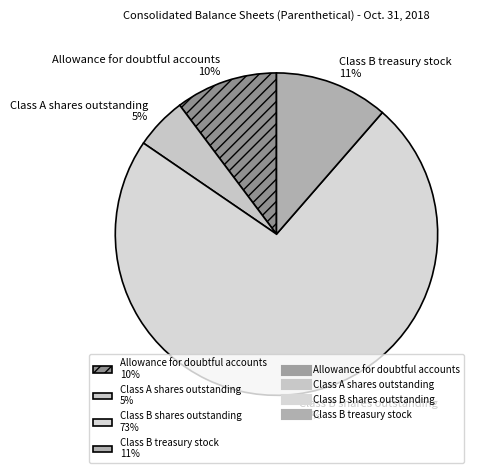

Which category has the smallest portion of the pie?

Class A shares outstanding